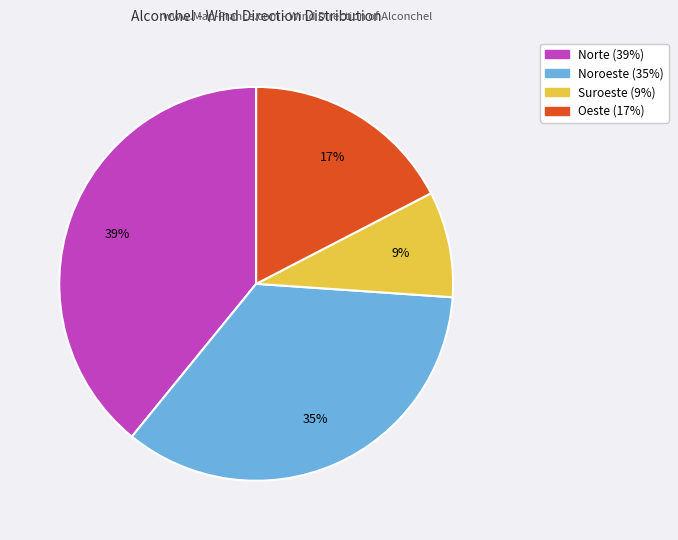

Which slice is the smallest?

Suroeste